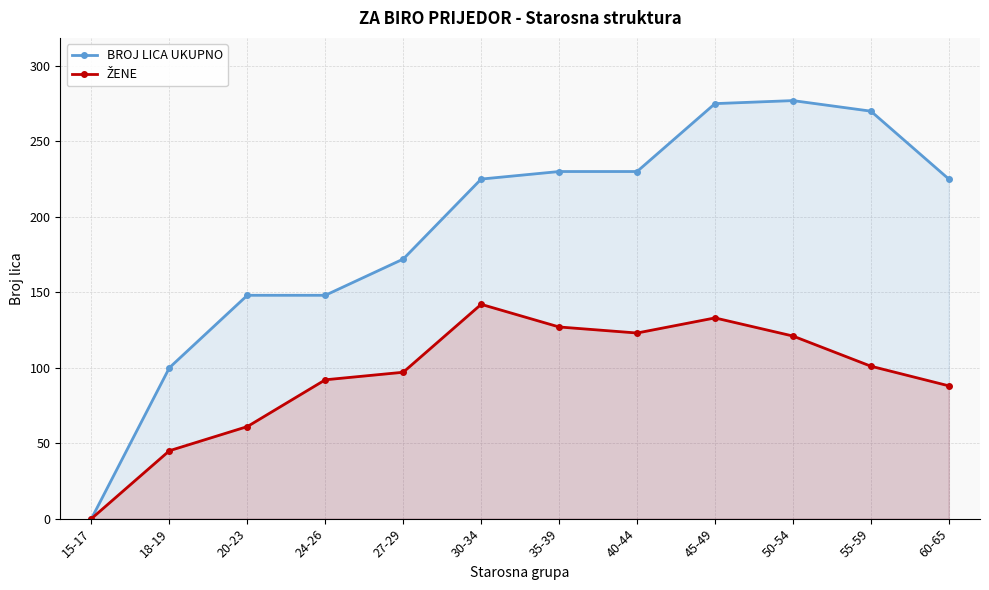

Does the chart display data point markers on the line(s)?

Yes